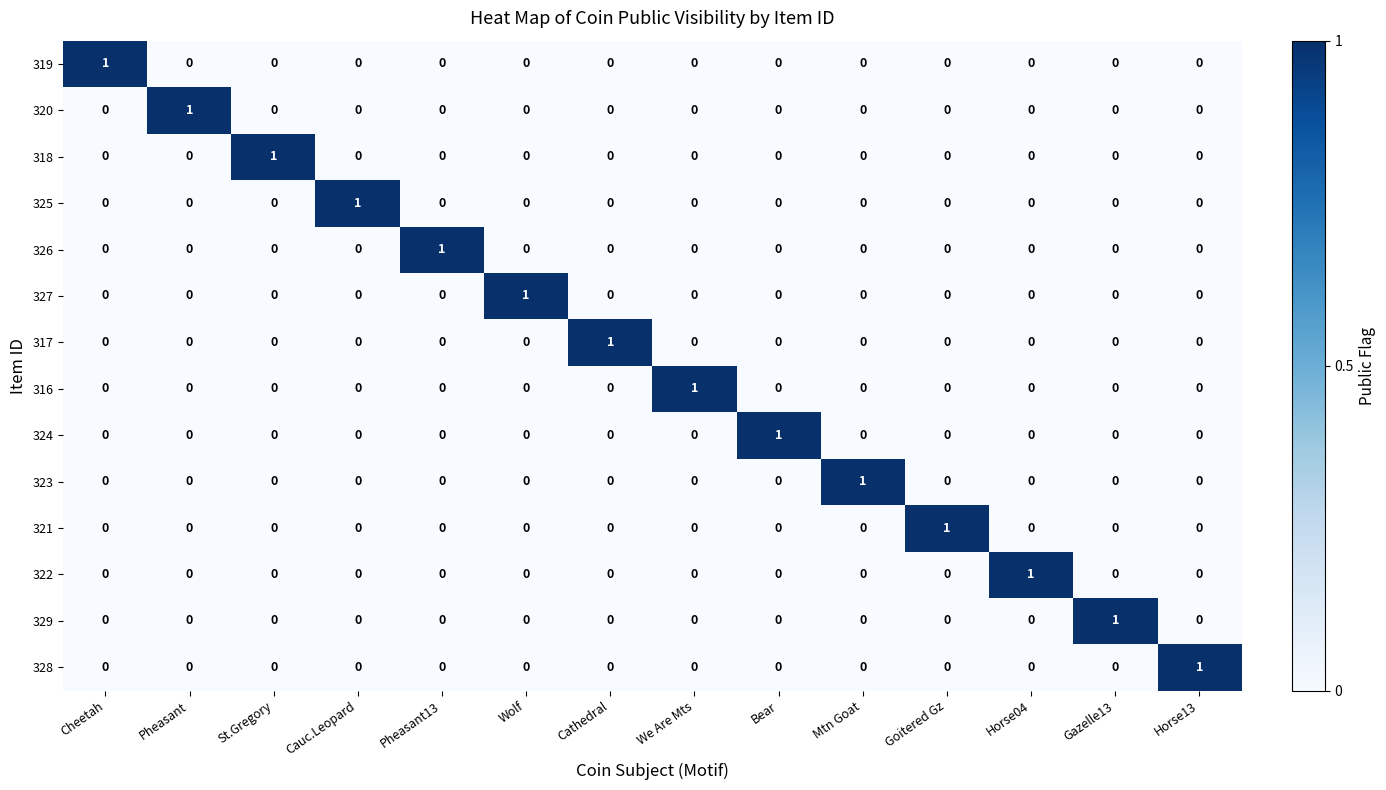

At how many categories does at least one series exceed 0?

14